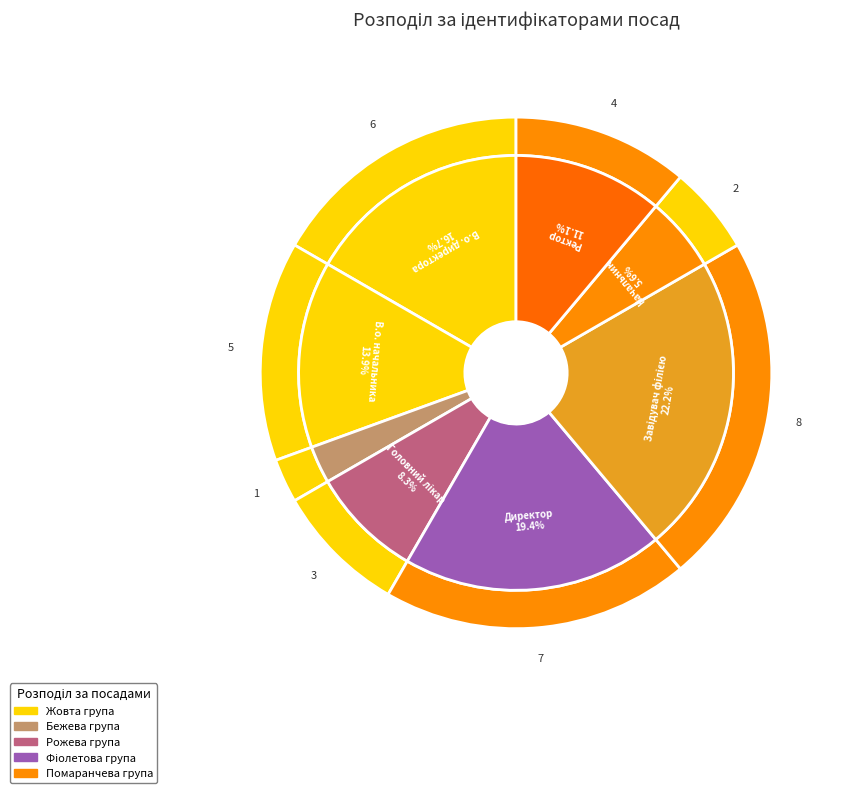

Does Ректор account for over 50% of the chart?

No